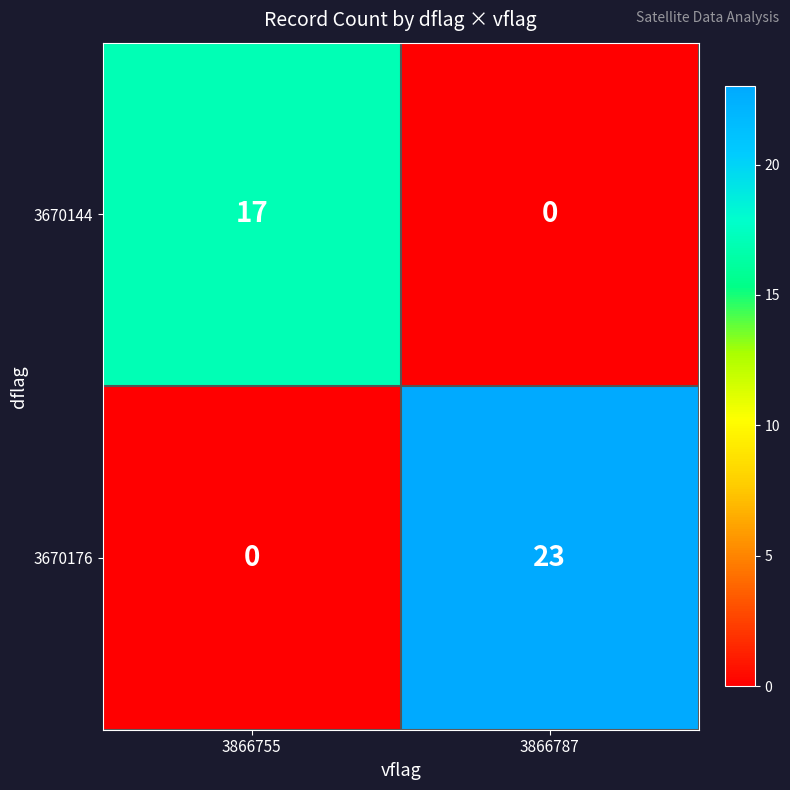

List the series in order of their overall mean, lowest first.

3670144, 3670176